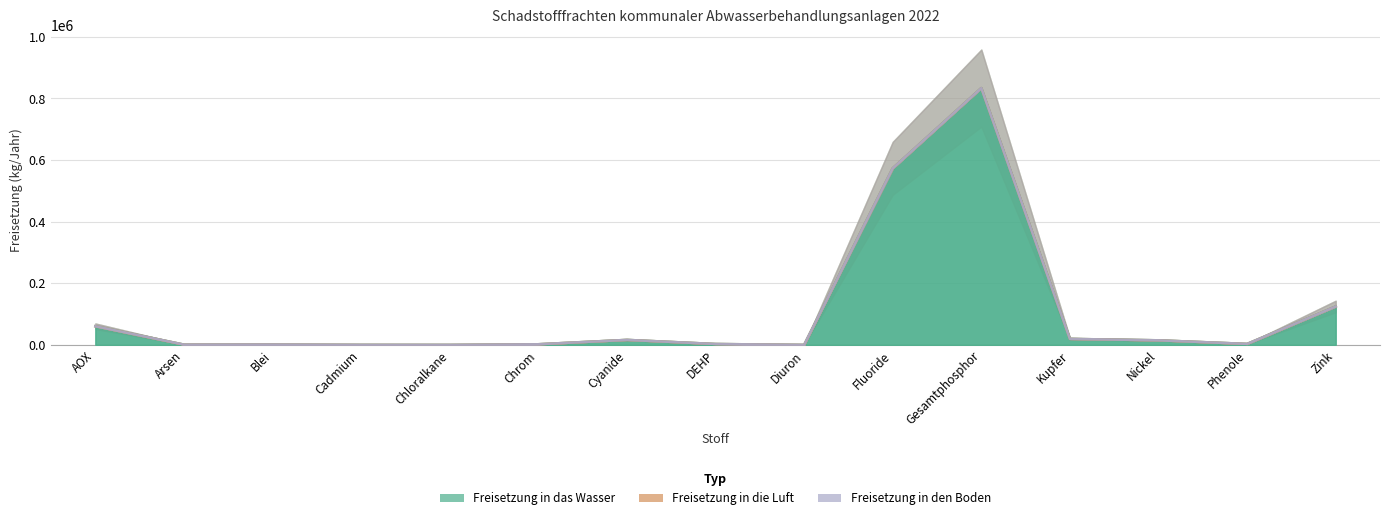

Which category has the highest value in the Freisetzung in den Boden series?

AOX